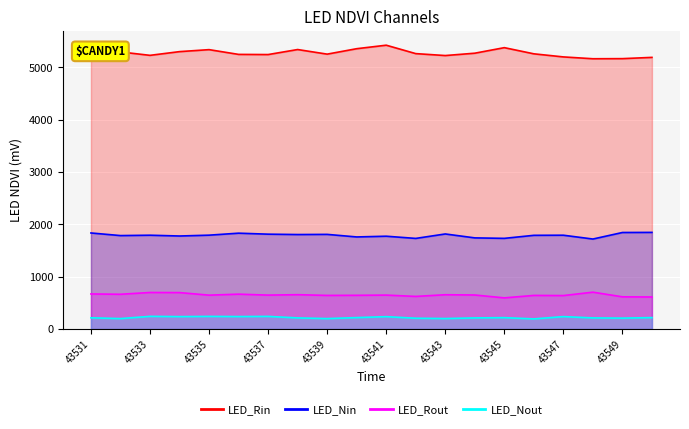

True or false: LED_Nout and LED_Rin intersect in this chart.

False